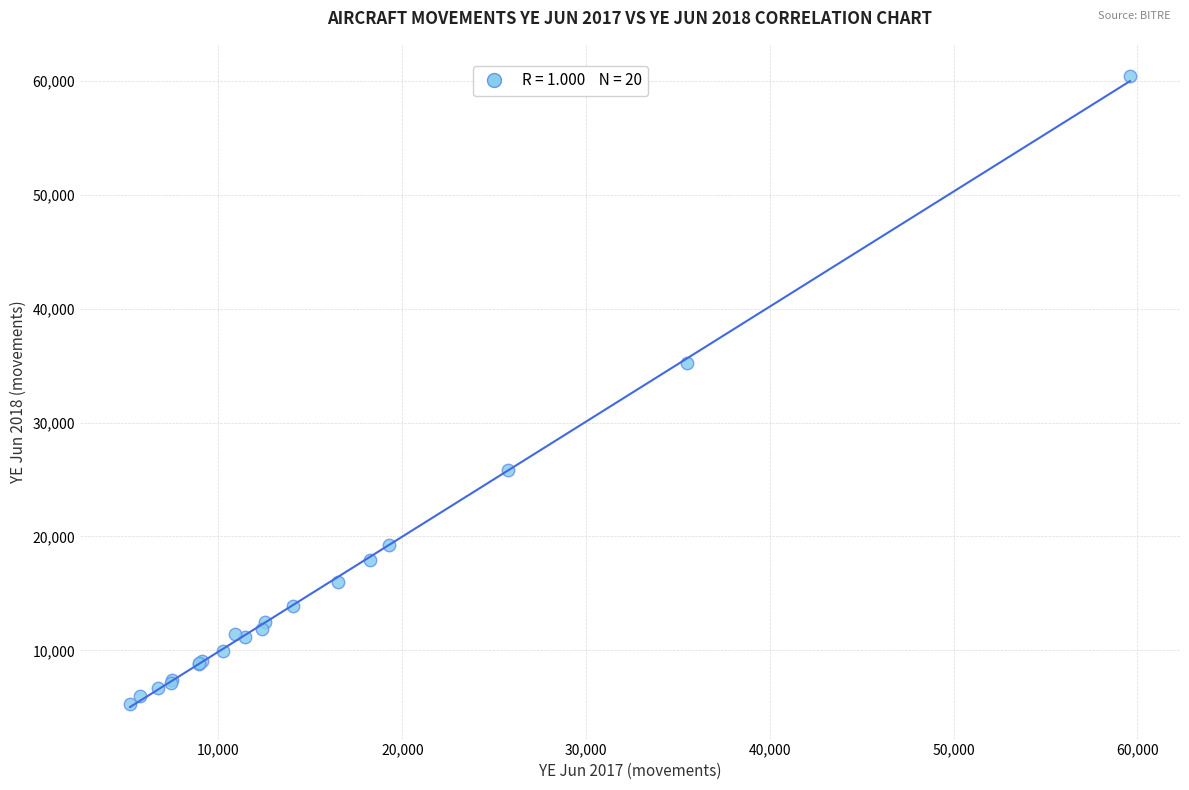

What Y value in the scatter plot is closest to 32816?

35198